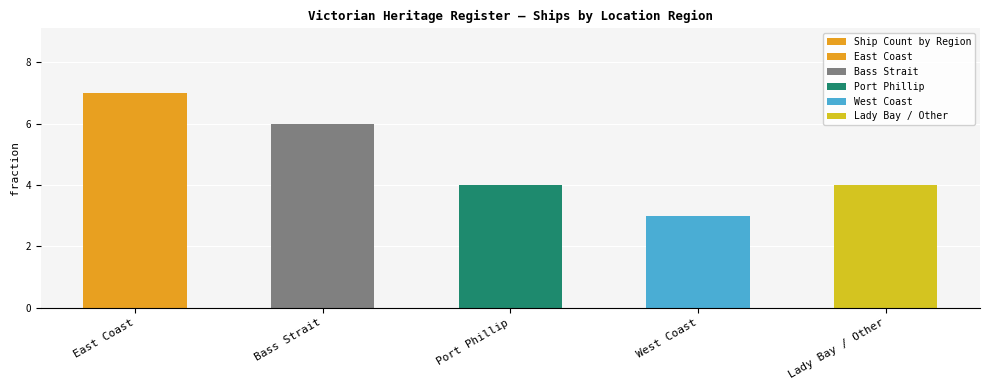

How many bars are there in total?

5